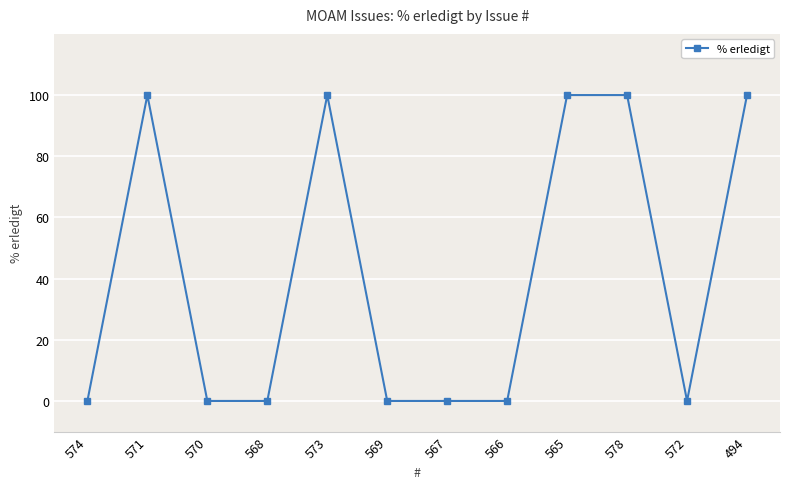

True or false: the data has more than 0 interior local peaks.

True